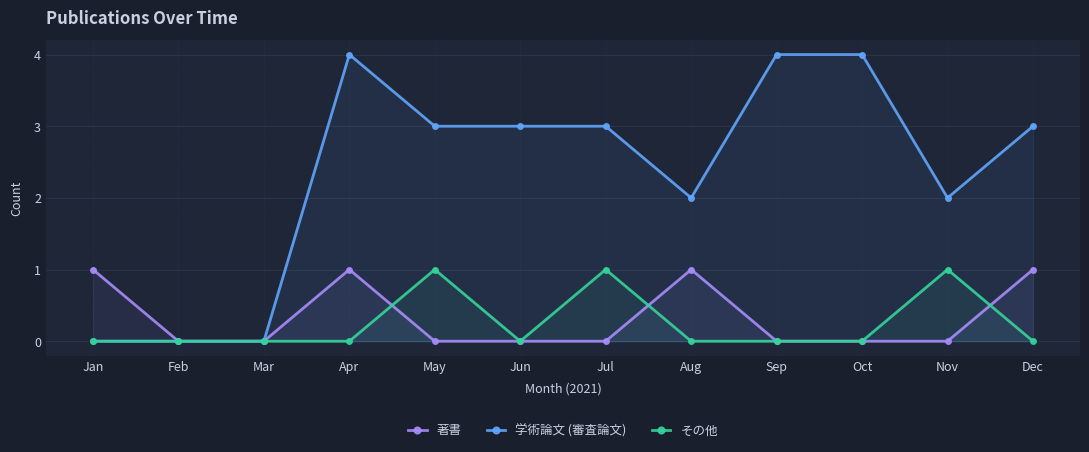

The 著書 series shows 0 at May. True or false?

True